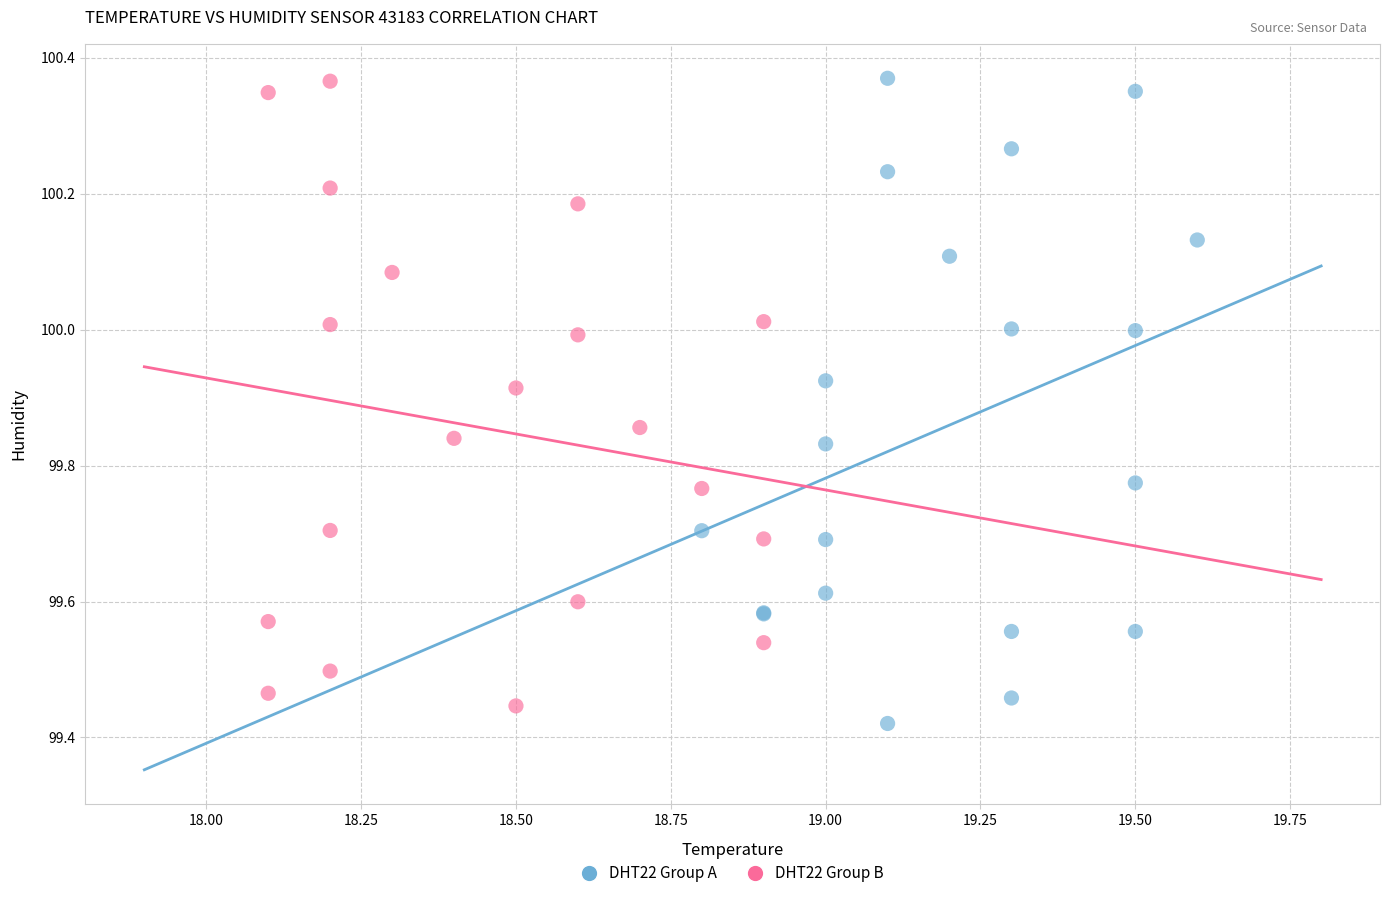

Which series has the largest Y range (max minus min)?

DHT22 Group A